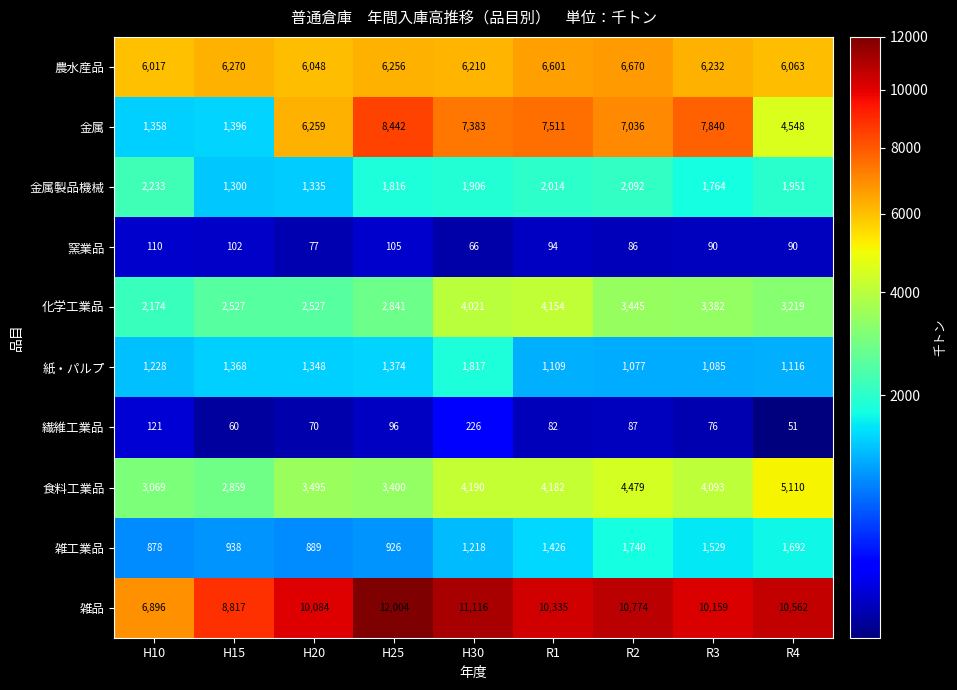

What is the total value across all series at R3?

36250